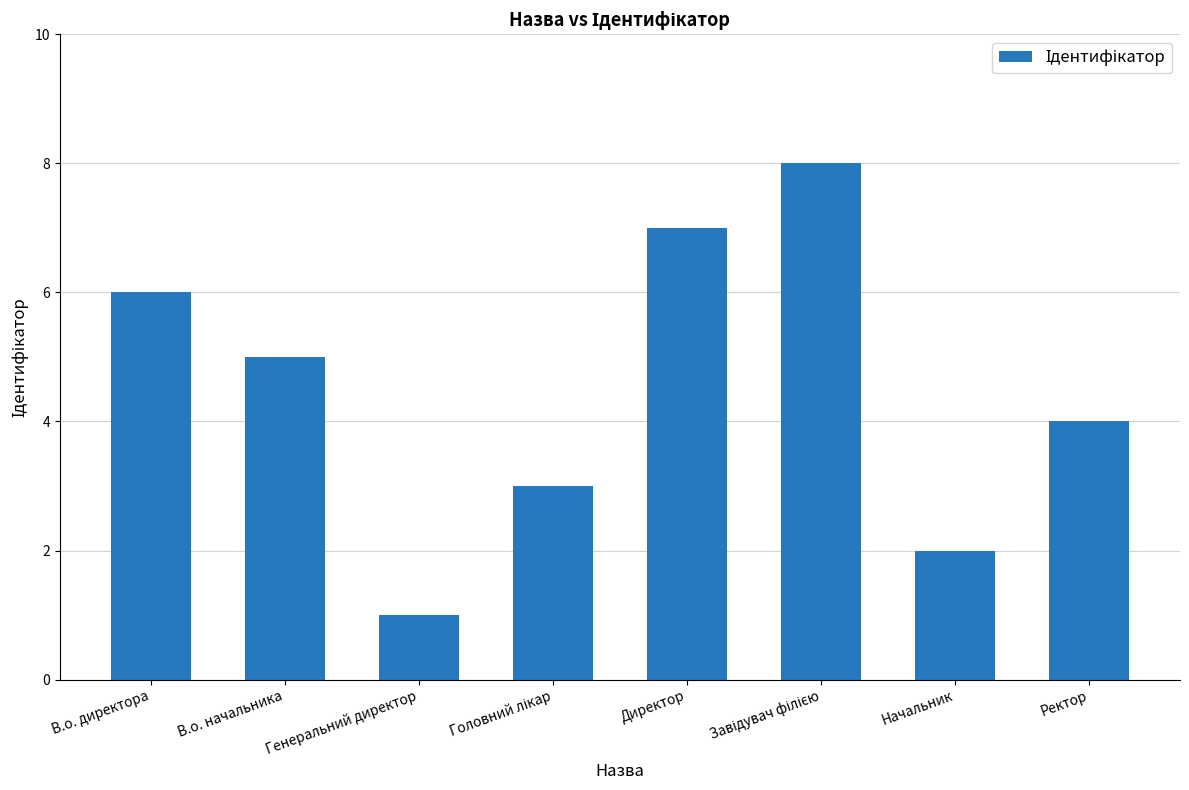

Which category has the lowest value across all series?

Генеральний директор